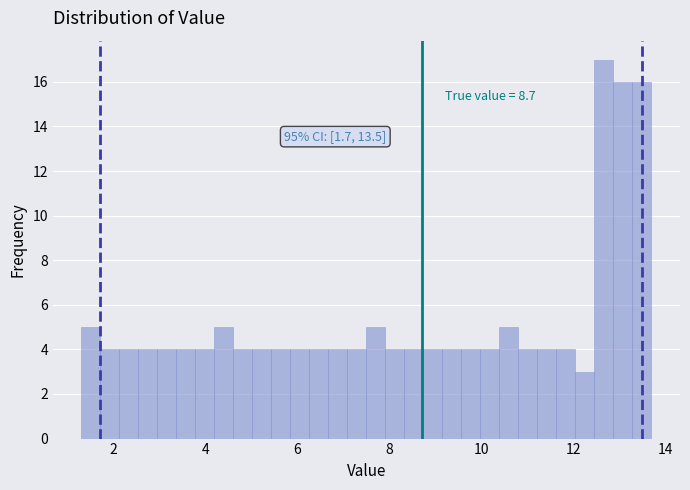

Read against the x-axis, roughly where is the centre of the tallest bar?

12.6